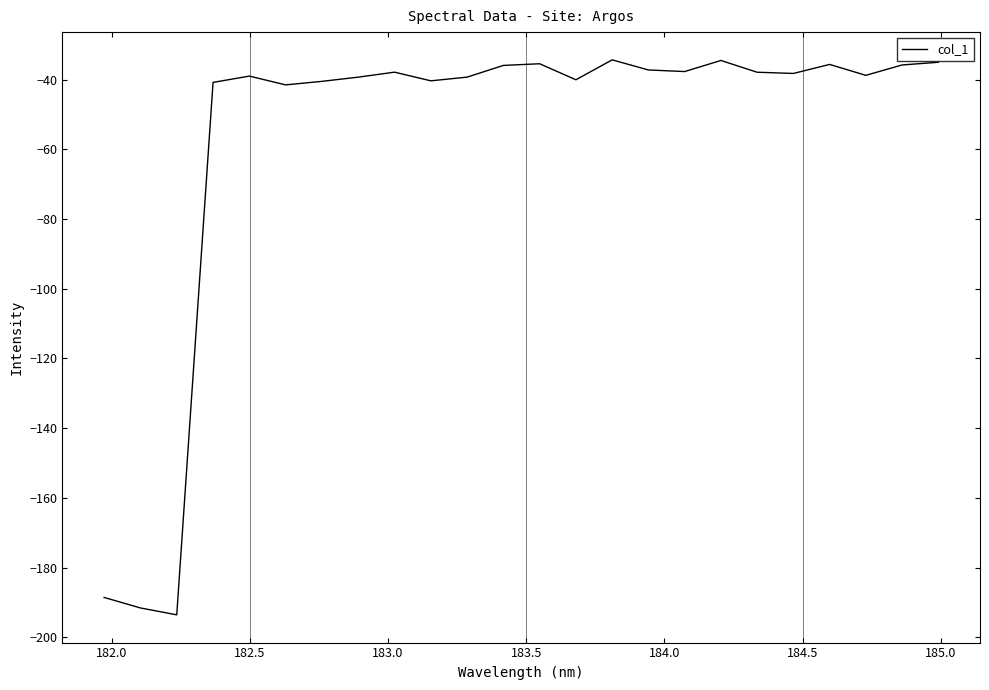

What is the greatest value displayed?

-34.3